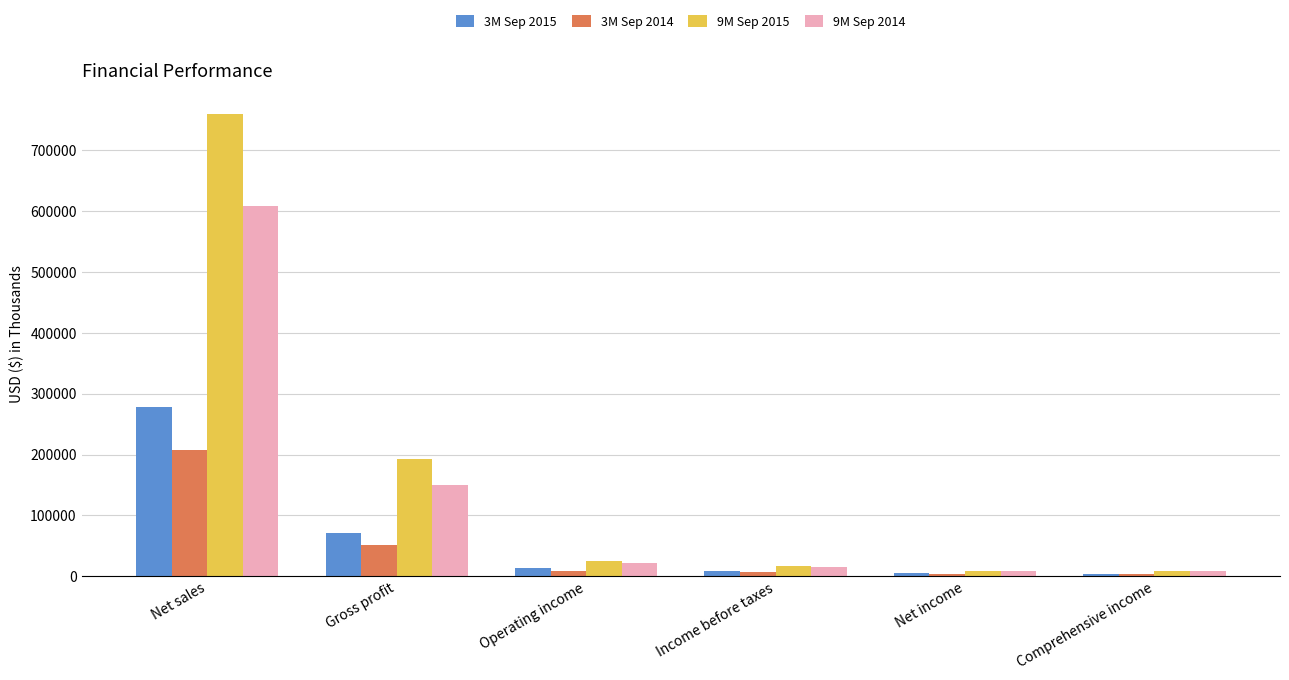

List the series in order of their peak value, highest first.

9M Sep 2015, 9M Sep 2014, 3M Sep 2015, 3M Sep 2014